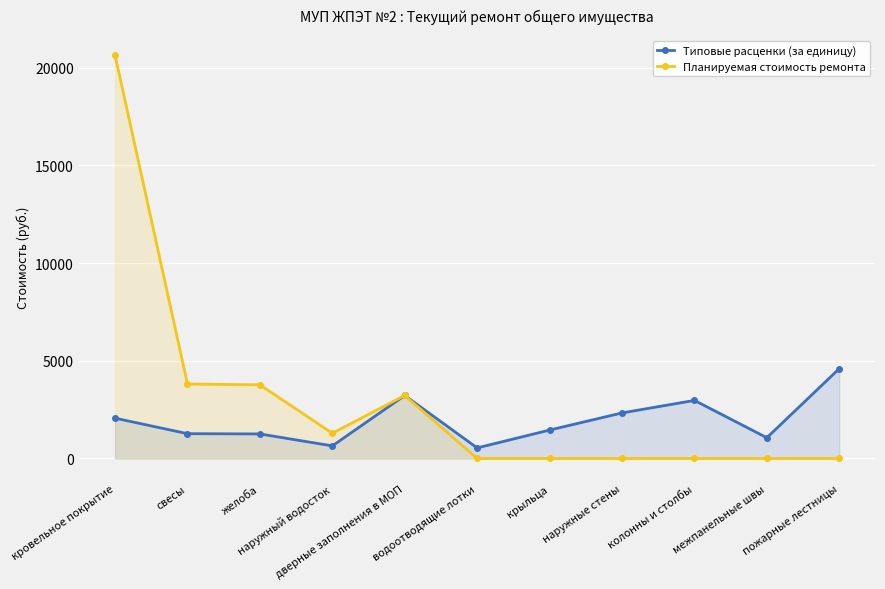

Is the value of Планируемая стоимость ремонта at колонны и столбы greater than the value of Типовые расценки (за единицу) at водоотводящие лотки?

No